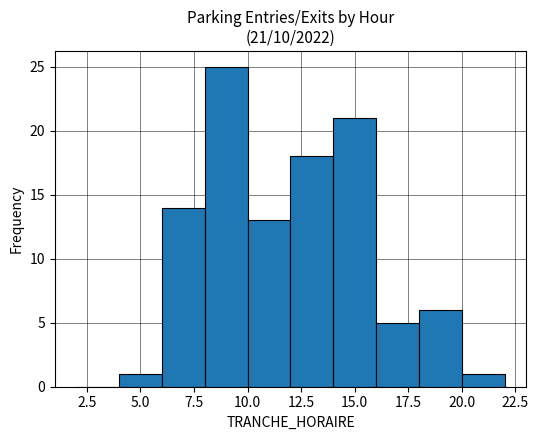

Over which range of the x-axis is the bar tallest?

8 to 10